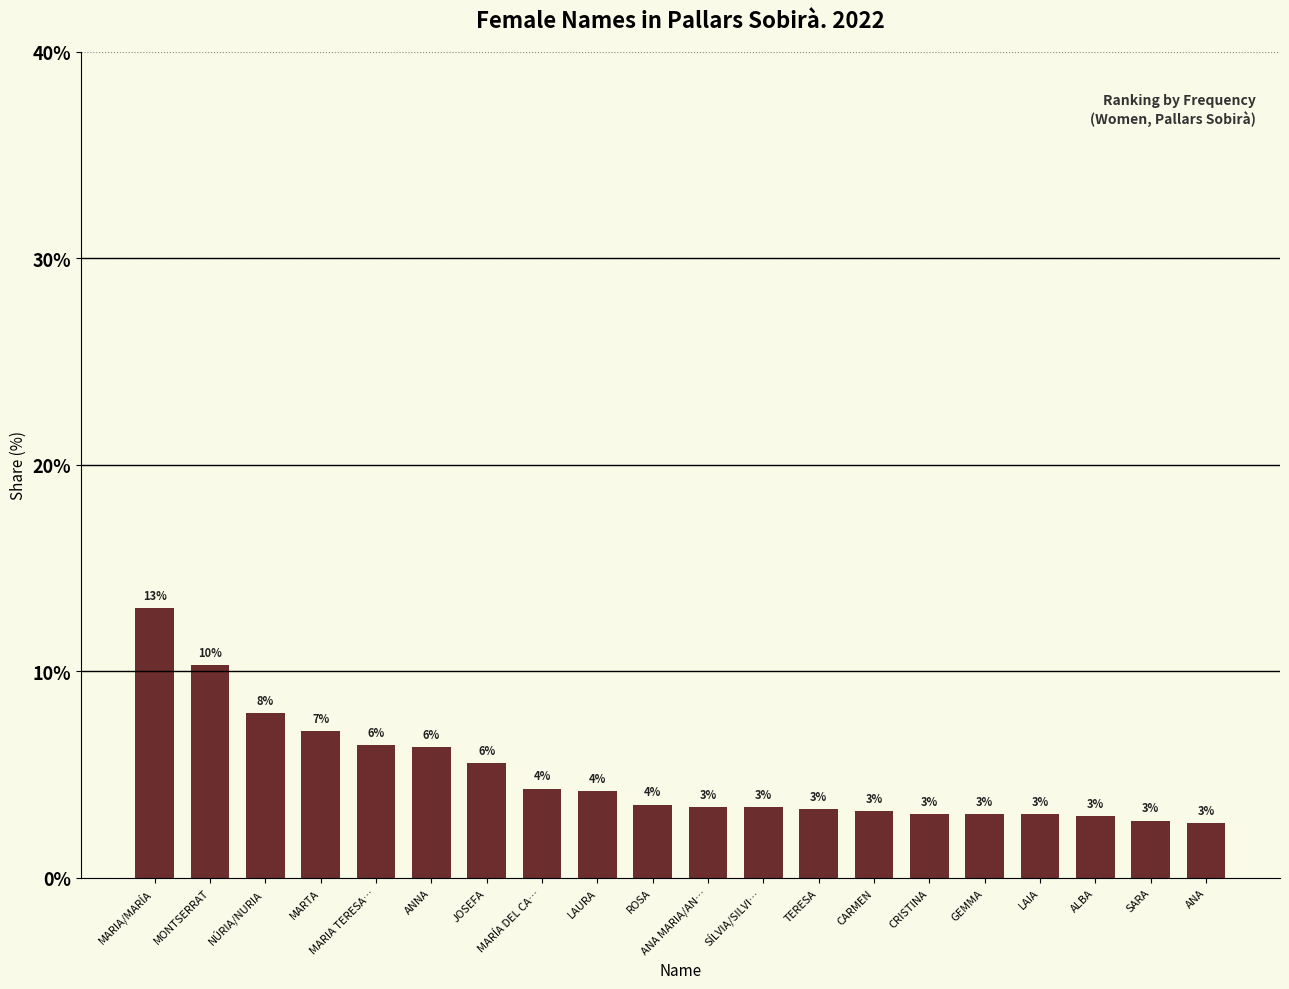

What is the ratio of the value at LAIA to the value at CARMEN?

1.0